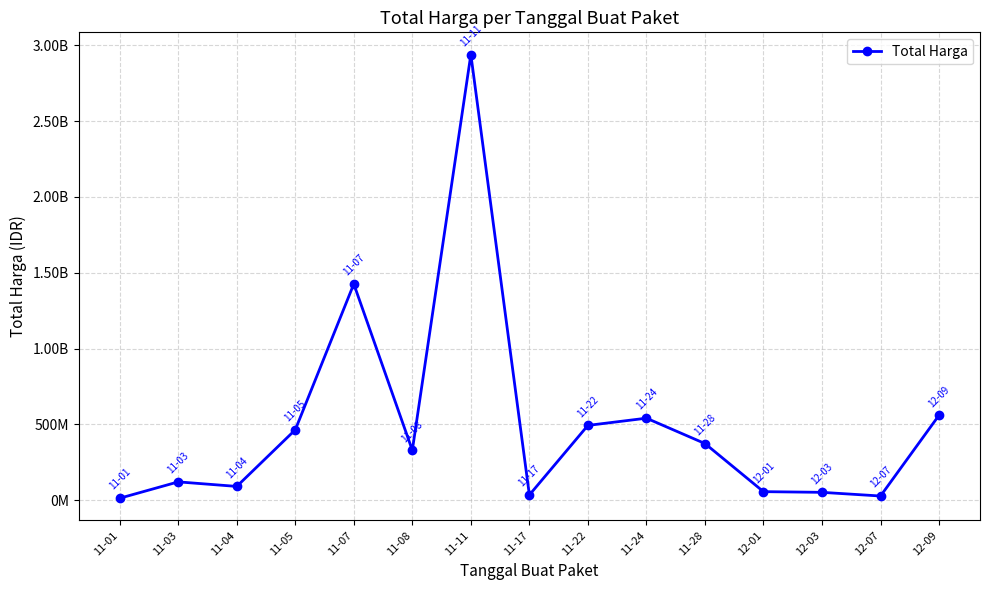

Which category has the lowest value across all series?

11-01